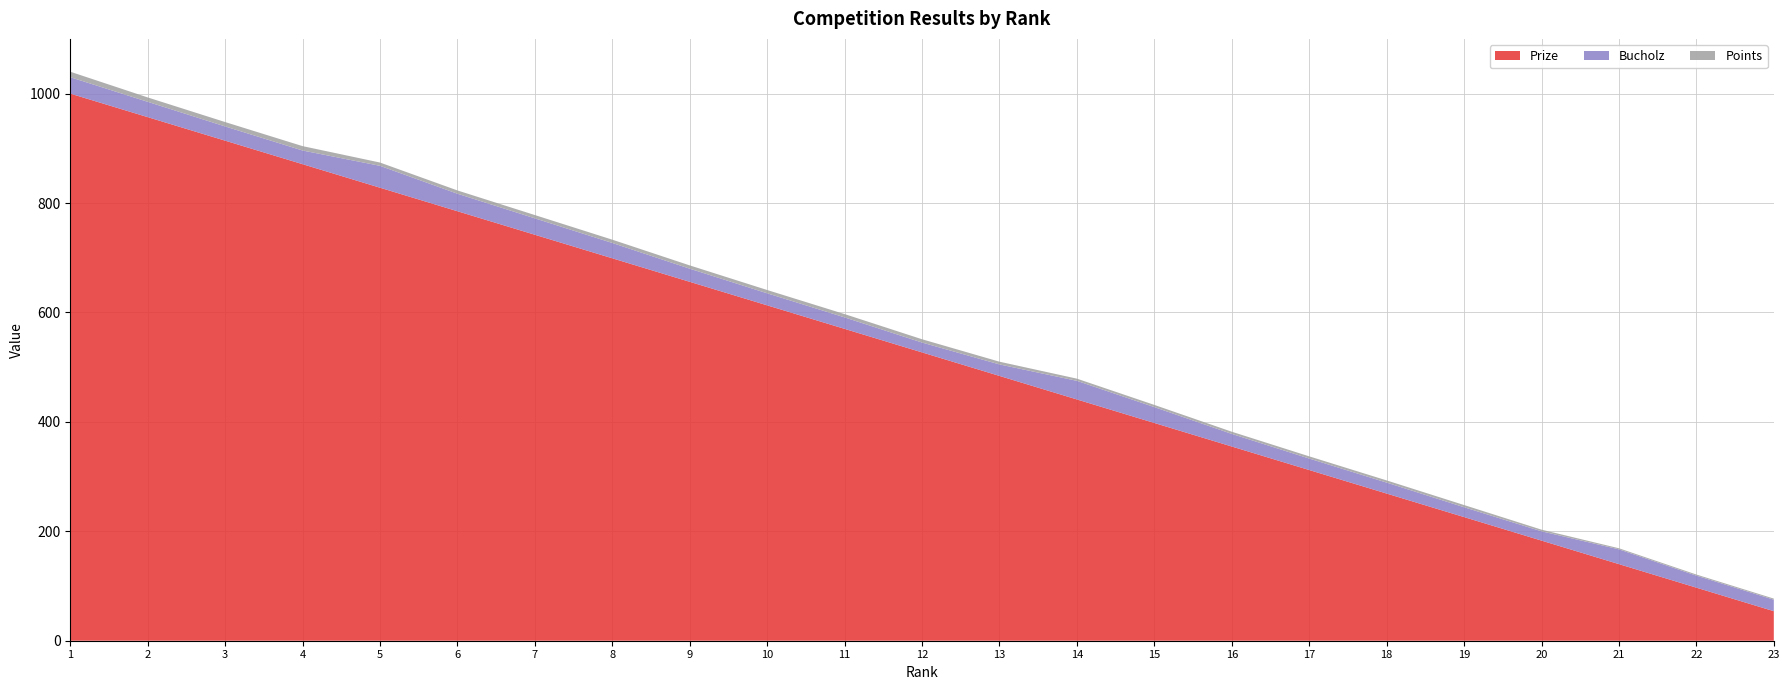

Reading right to left, transcribe all the data shown in this chart.

Points: 23=2	22=2	21=2	20=3	19=4	18=4	17=4	16=4	15=4	14=4	13=5	12=6	11=6	10=6	9=6	8=6	7=6	6=6	5=6	4=8	3=8	2=8	1=10
Bucholz: 23=21	22=22	21=27	20=17	19=18	18=20	17=21	16=23	15=29	14=34	13=21	12=18	11=21	10=22	9=24	8=28	7=30	6=32	5=40	4=25	3=26	2=28	1=30
Prize: 23=54	22=97	21=140	20=183	19=226	18=269	17=312	16=355	15=398	14=441	13=484	12=527	11=570	10=613	9=656	8=699	7=742	6=785	5=828	4=871	3=914	2=957	1=1000